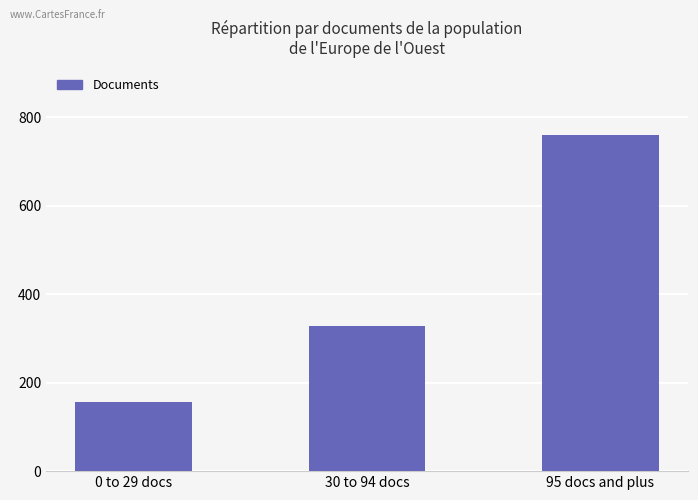

Where is the data nearest to the value 458?

30 to 94 docs